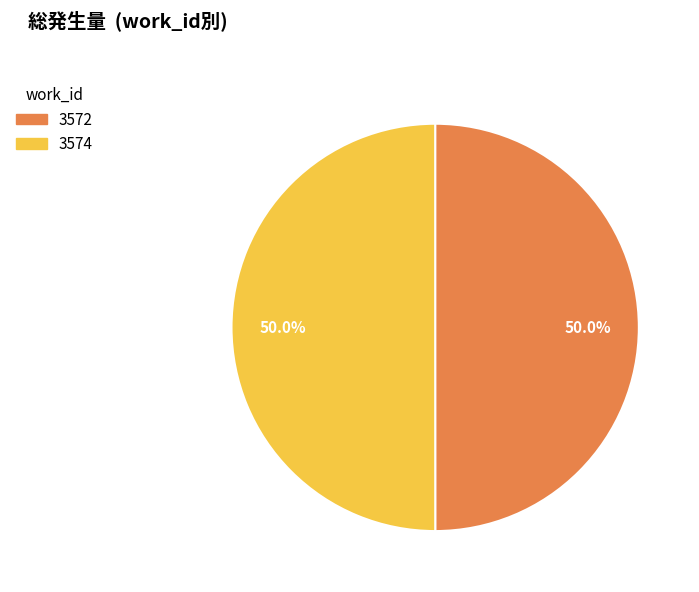

Is it true that 3574 is 50% of the pie?

True